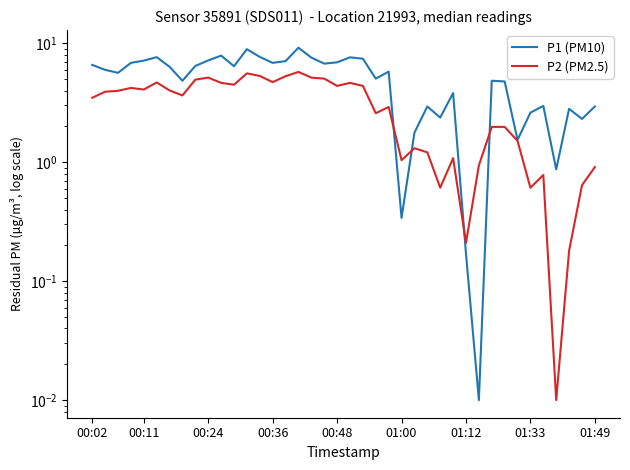

What is the difference between the highest and lowest values at 00:24?

2.0